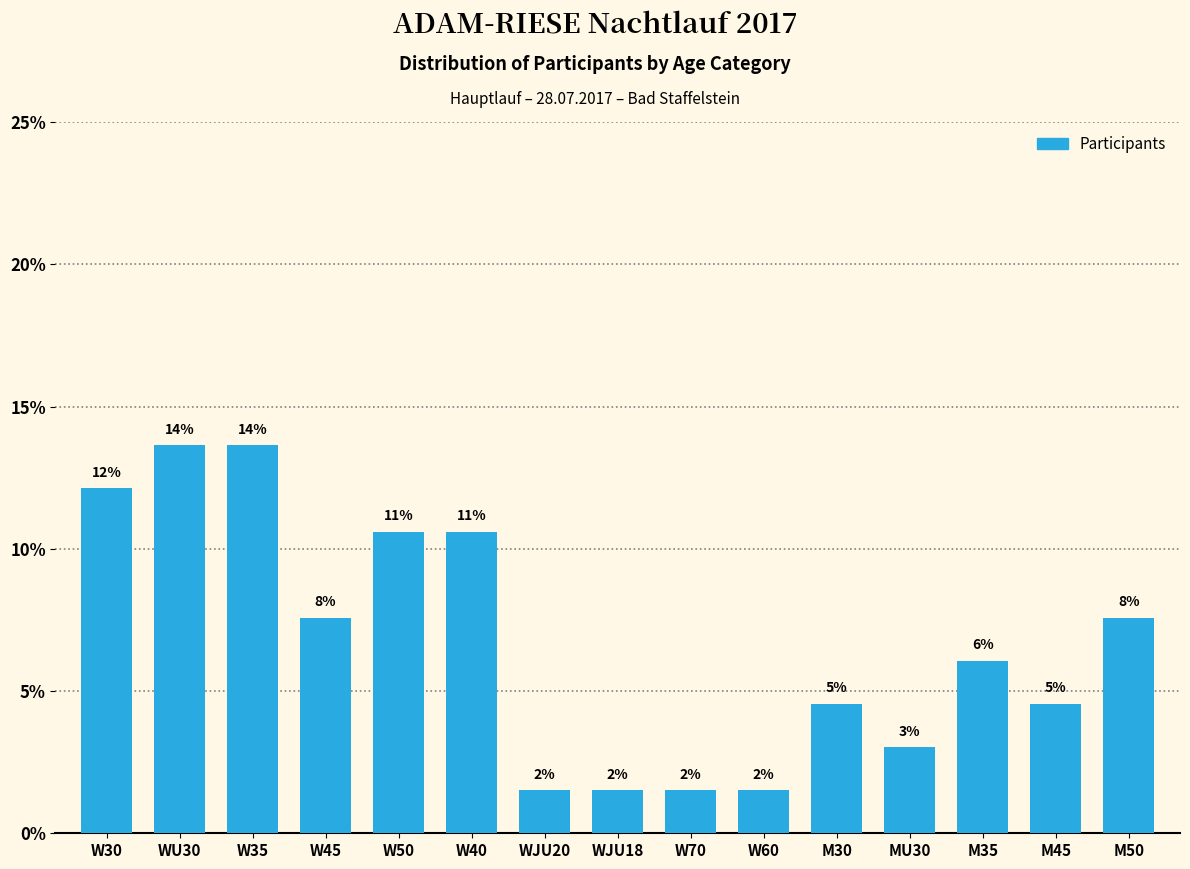

Are the bars horizontal?

No